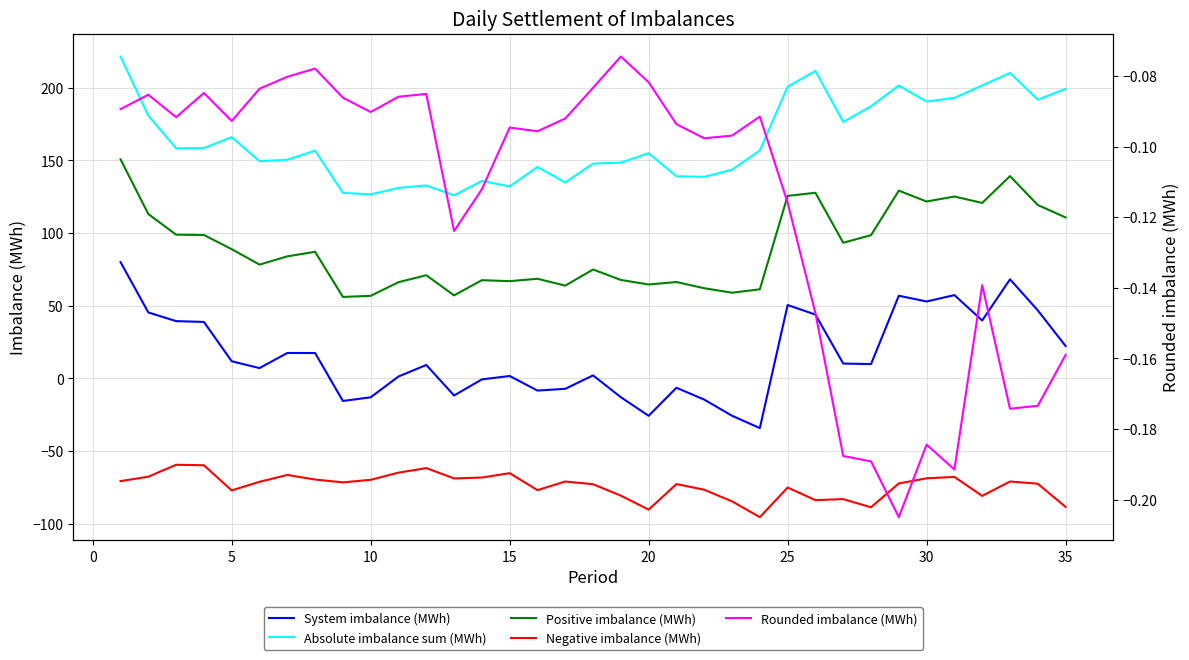

Is it true that Absolute imbalance sum (MWh) equals 66.9 at 18?

False